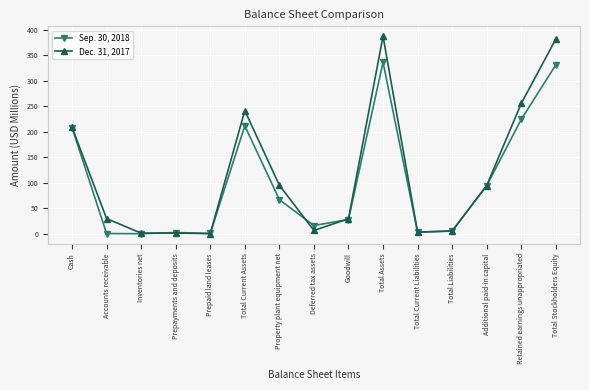

What is the spread (max minus min) of values at Retained earnings unappropriated?

31.3